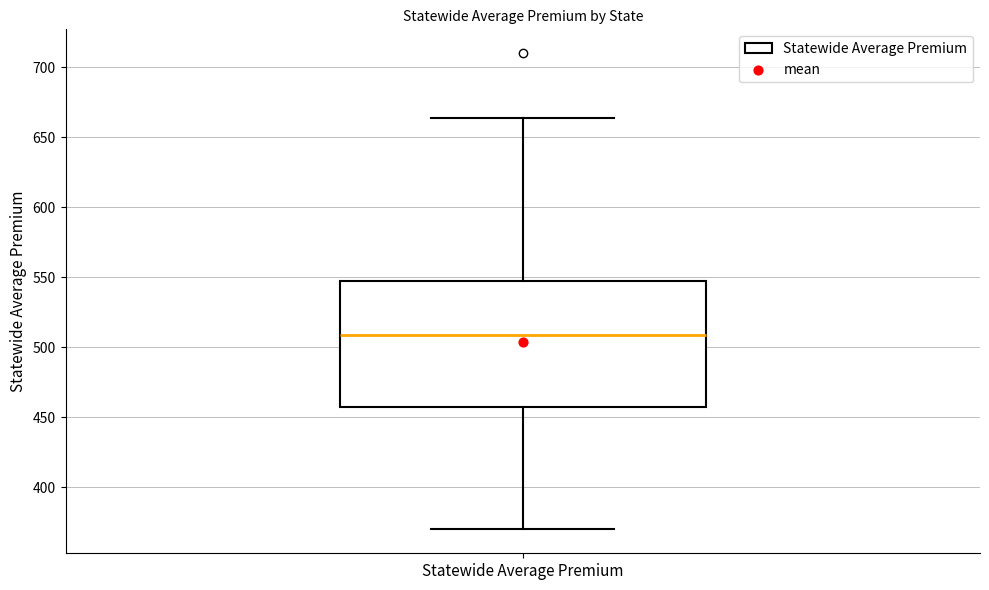

Where is the lower edge of the box for Statewide Average Premium on the y-axis? The values are not printed on the chart, so give them approximately, as read against the axis.

455